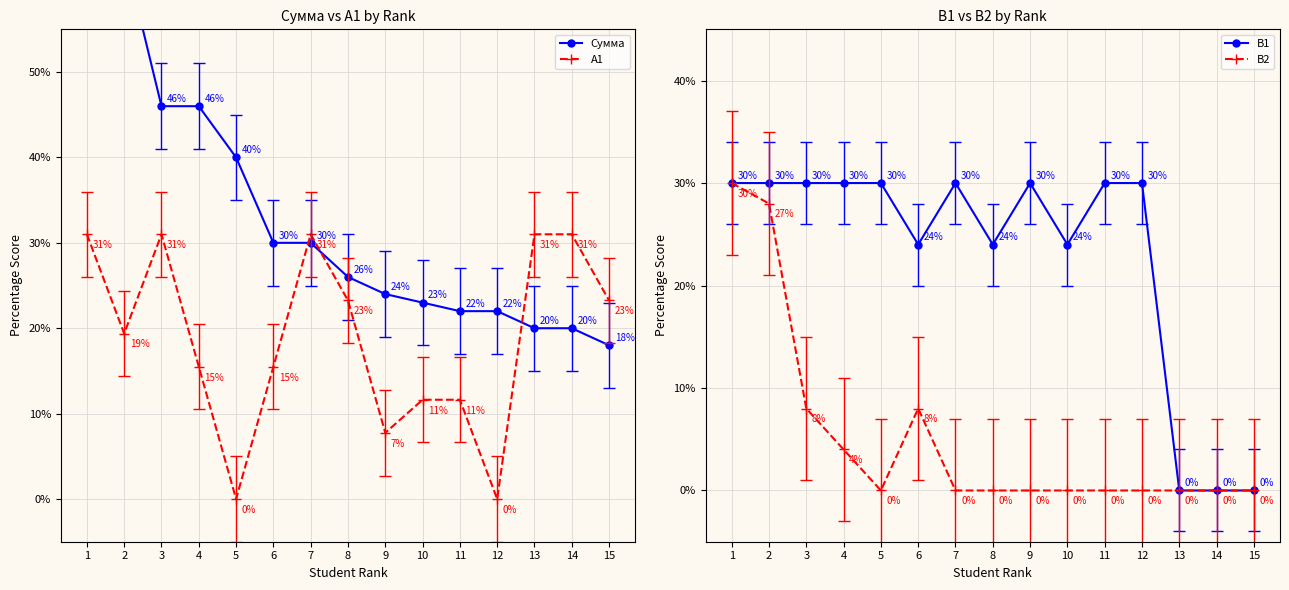

What is the total value across all series at 4?

1.0